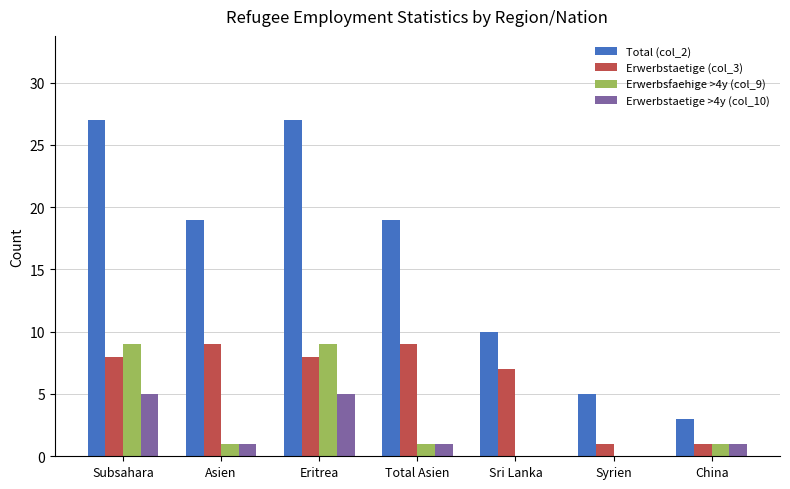

Is the value of Erwerbstaetige (col_3) at Syrien greater than the value of Erwerbsfaehige >4y (col_9) at Eritrea?

No